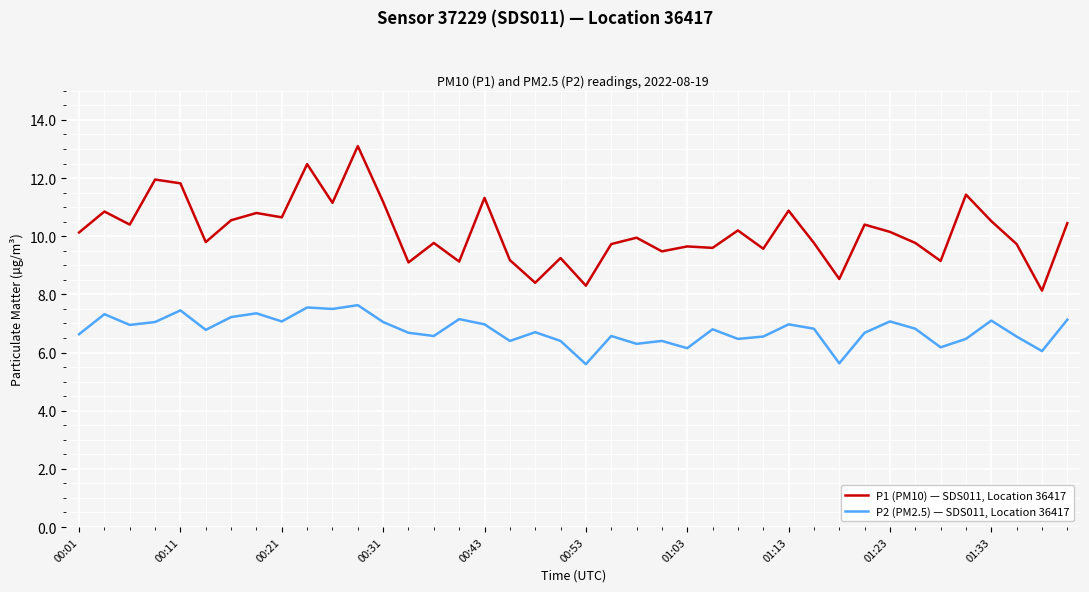

True or false: P2 (PM2.5) — SDS011, Location 36417 and P1 (PM10) — SDS011, Location 36417 cross at least once.

False